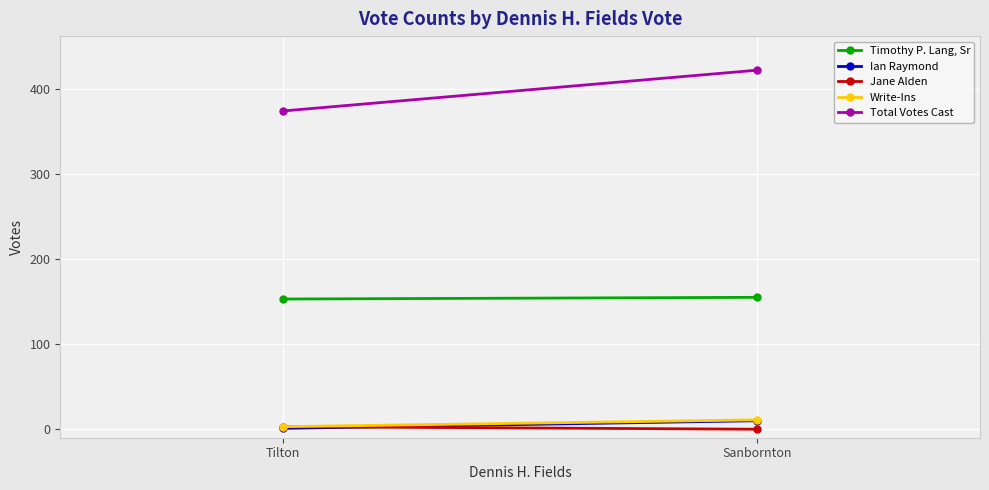

What are all the series names shown in the legend?

Timothy P. Lang, Sr, Ian Raymond, Jane Alden, Write-Ins, Total Votes Cast